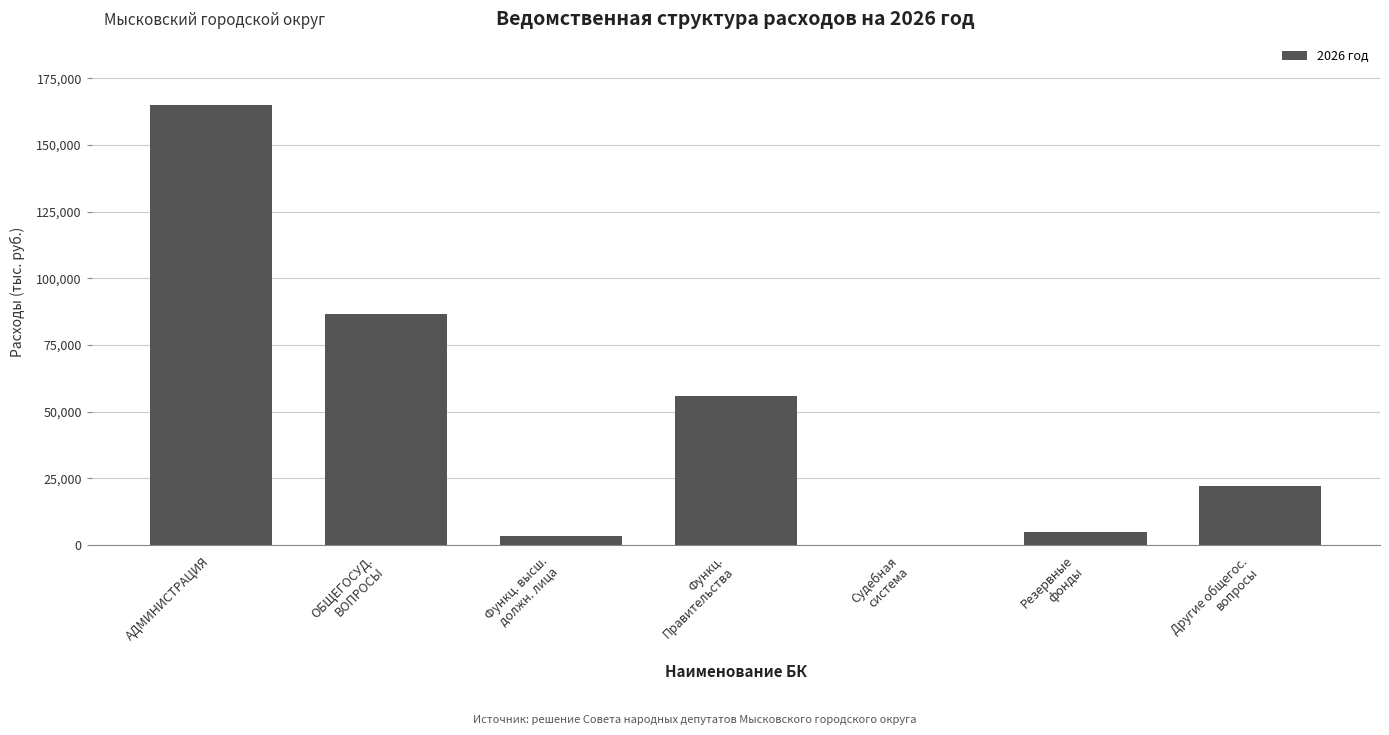

What is the maximum value shown in the chart?

165003.6